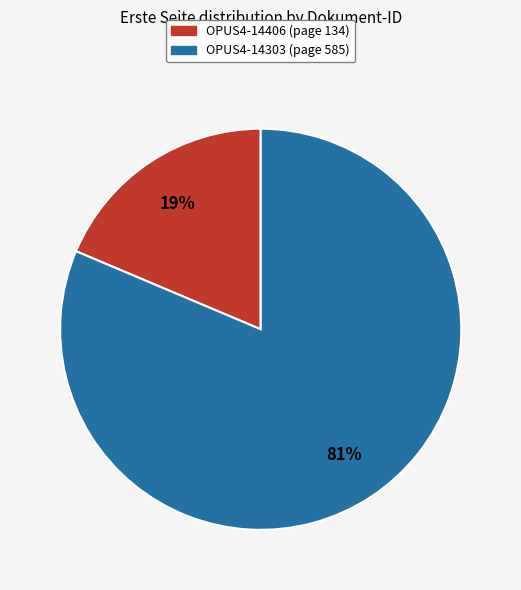

Which slice is the largest?

OPUS4-14303